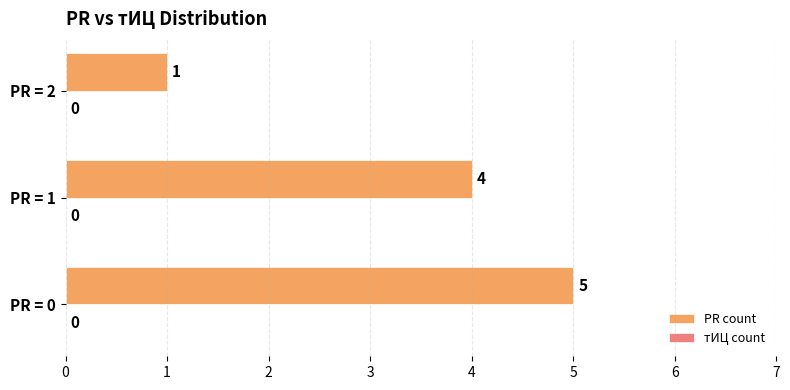

What is the difference between the values at PR = 2 and PR = 1?

3